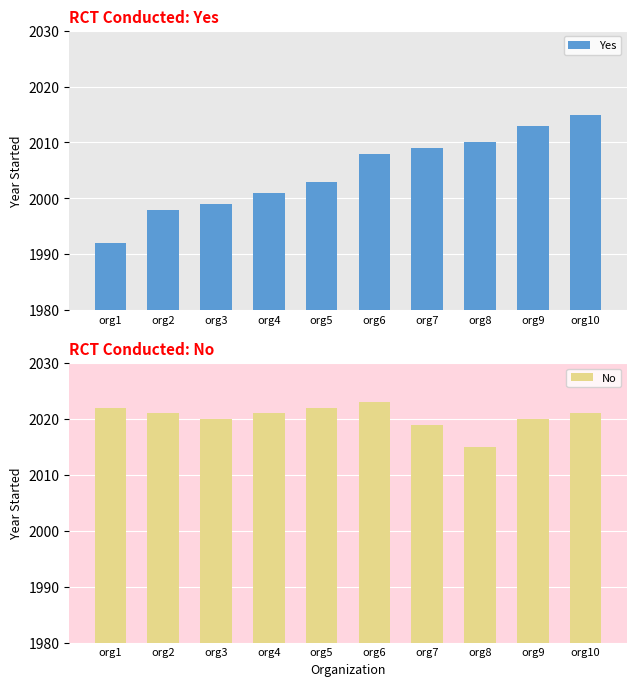

What are all the series names shown in the legend?

Yes, No